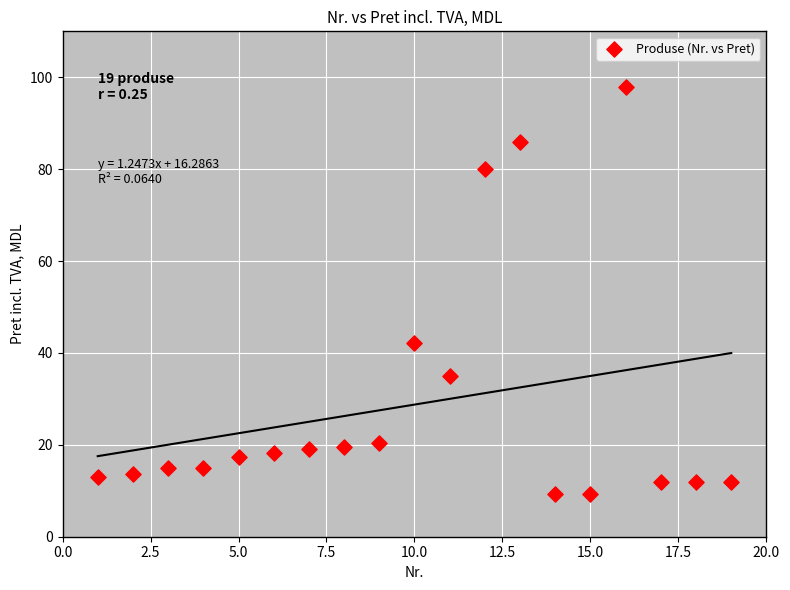

What is the range of X values (max minus min)?

18.0